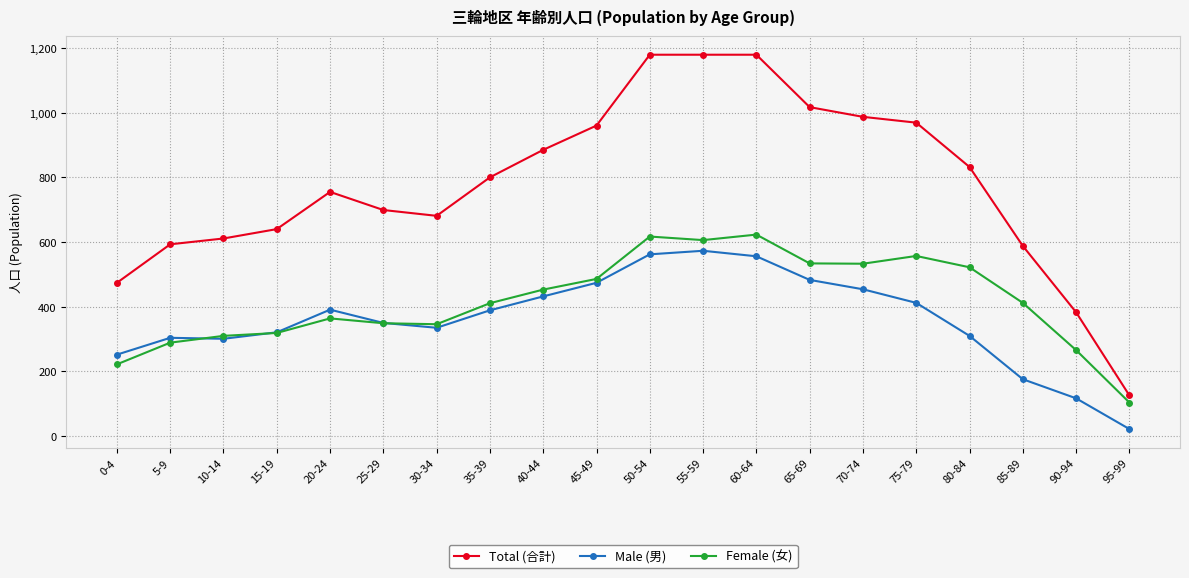

True or false: Total (合計) has more than 0 points higher than both neighbors.

True